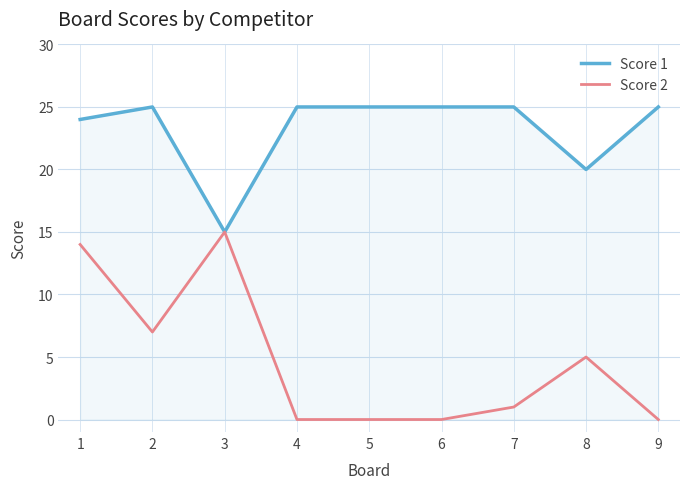

The value of Score 2 at 6 is 0. True or false?

True